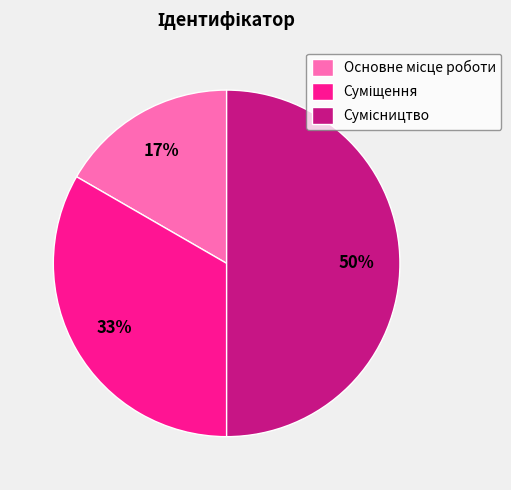

To the nearest percent, what is the difference between the largest and smallest slice percentages?

33%